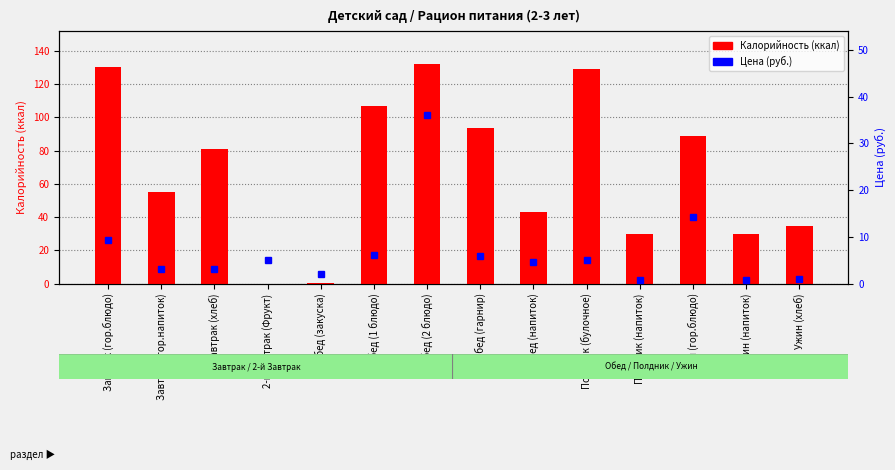

Rank the series at Завтрак (гор.напиток) from lowest to highest value.

Цена (руб.), Калорийность (ккал)